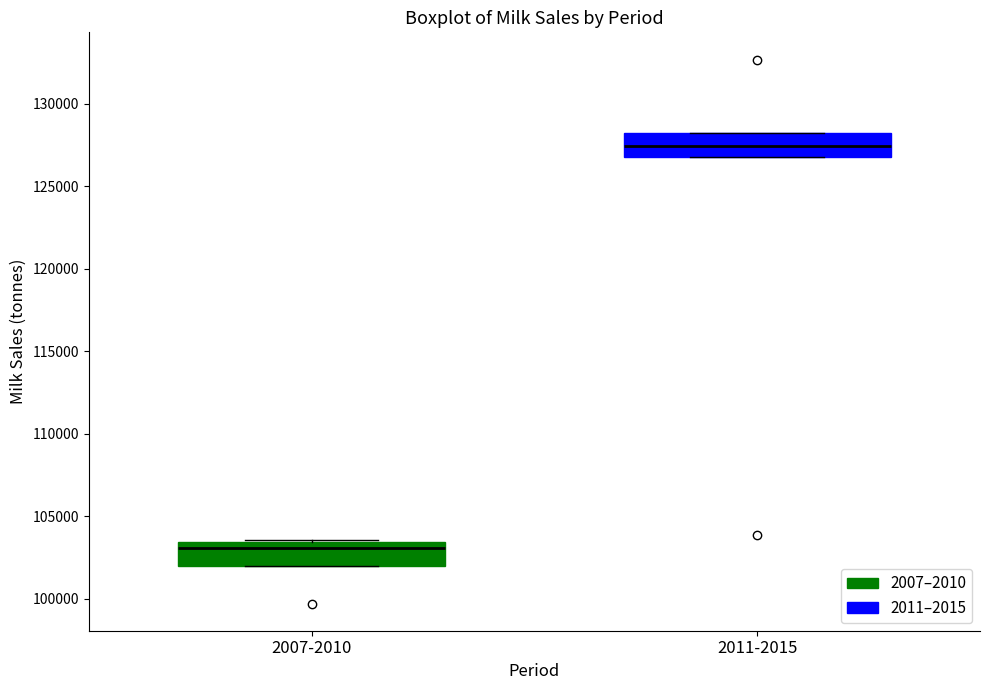

Which box's median line is the lowest?

2007-2010